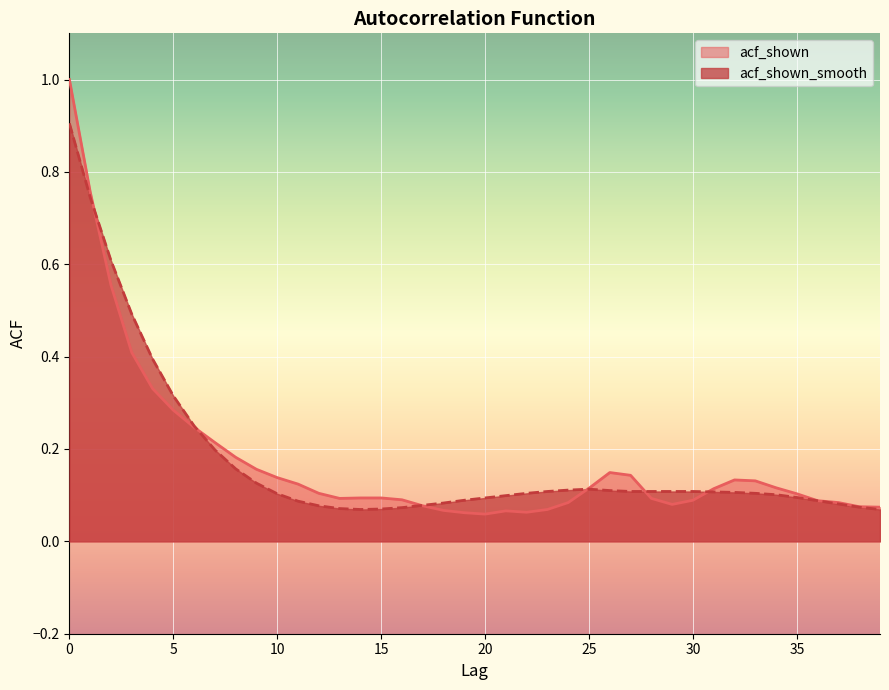

Reading left to right, list all the values displayed in this chart.

acf_shown: 1.0	0.8	0.6	0.4	0.3	0.3	0.2	0.2	0.2	0.2	0.1	0.1	0.1	0.1	0.1	0.1	0.1	0.1	0.1	0.1	0.1	0.1	0.1	0.1	0.1	0.1	0.1	0.1	0.1	0.1	0.1	0.1	0.1	0.1	0.1	0.1	0.1	0.1	0.1	0.1
acf_shown_smooth: 0.9	0.7	0.6	0.5	0.4	0.3	0.2	0.2	0.2	0.1	0.1	0.1	0.1	0.1	0.1	0.1	0.1	0.1	0.1	0.1	0.1	0.1	0.1	0.1	0.1	0.1	0.1	0.1	0.1	0.1	0.1	0.1	0.1	0.1	0.1	0.1	0.1	0.1	0.1	0.1